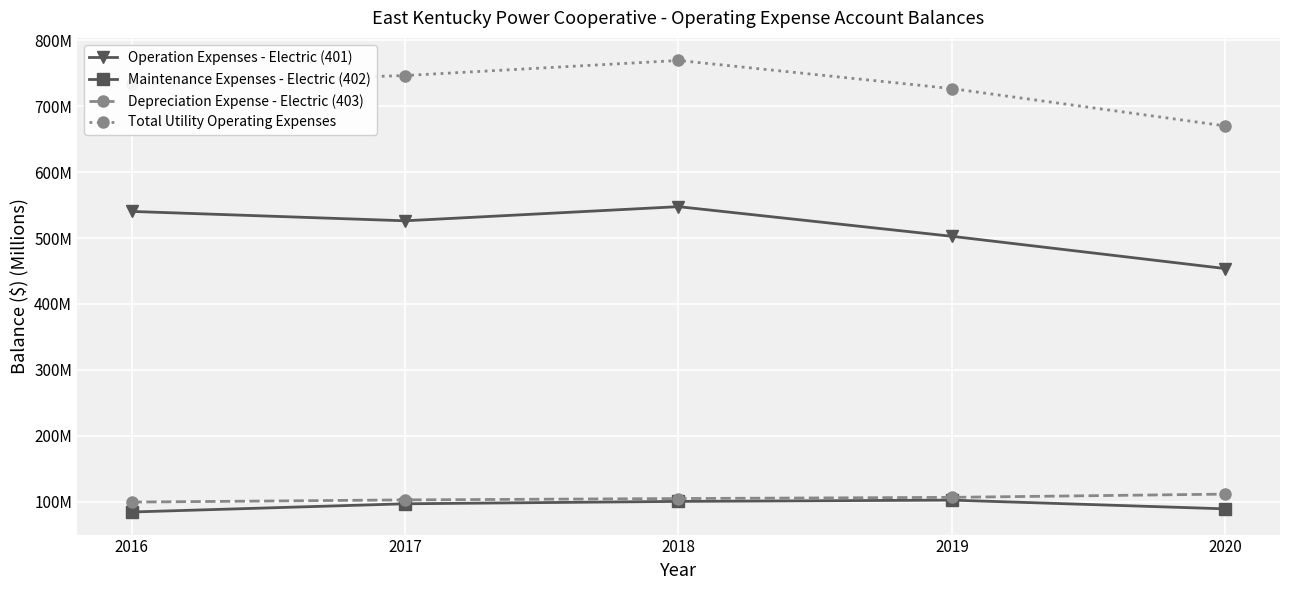

Is the value of Depreciation Expense - Electric (403) at 2017 greater than the value of Operation Expenses - Electric (401) at 2018?

No